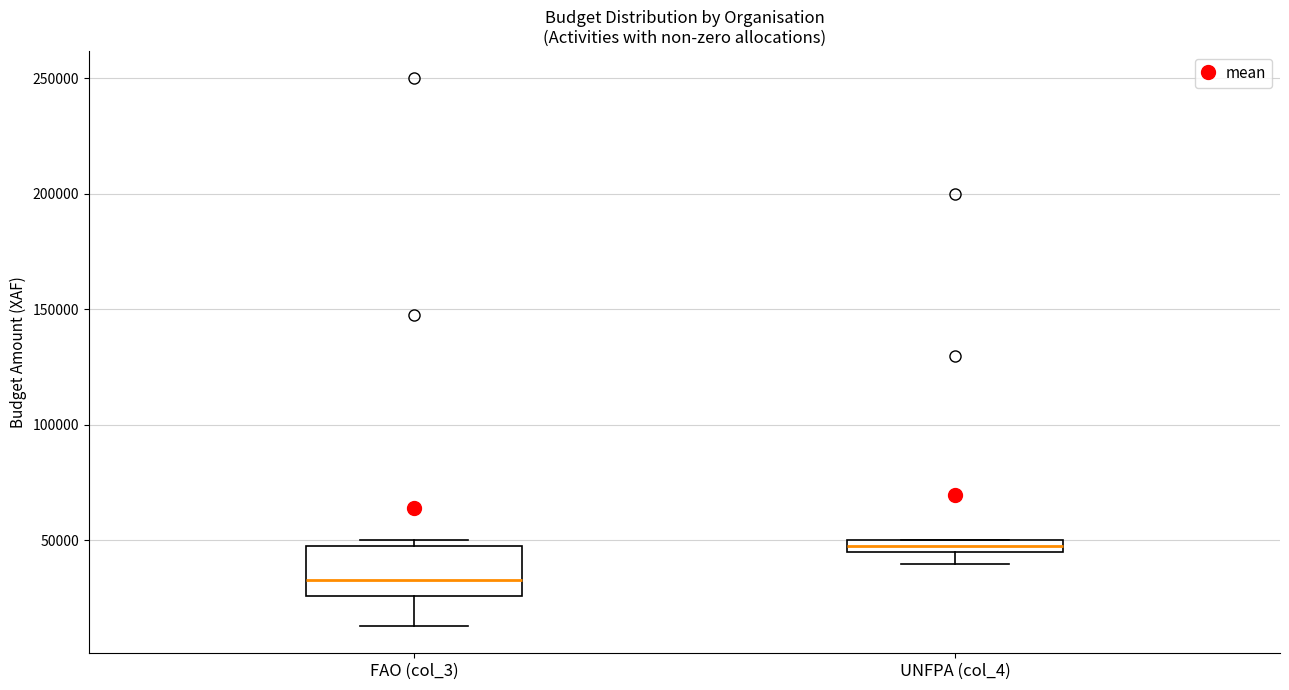

Which box has the highest median line?

UNFPA (col_4)